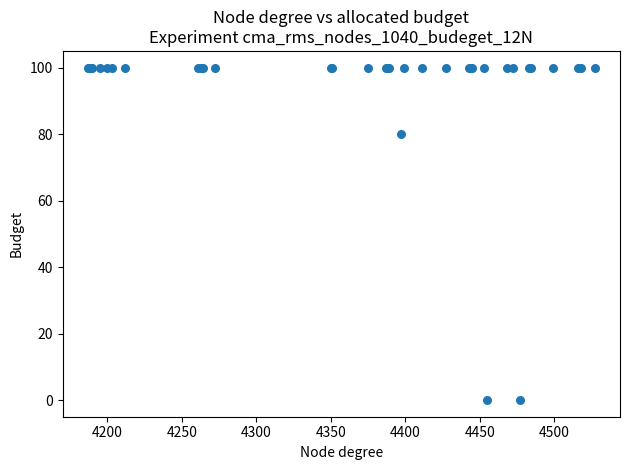

What Y value in the scatter plot is closest to 50?

80